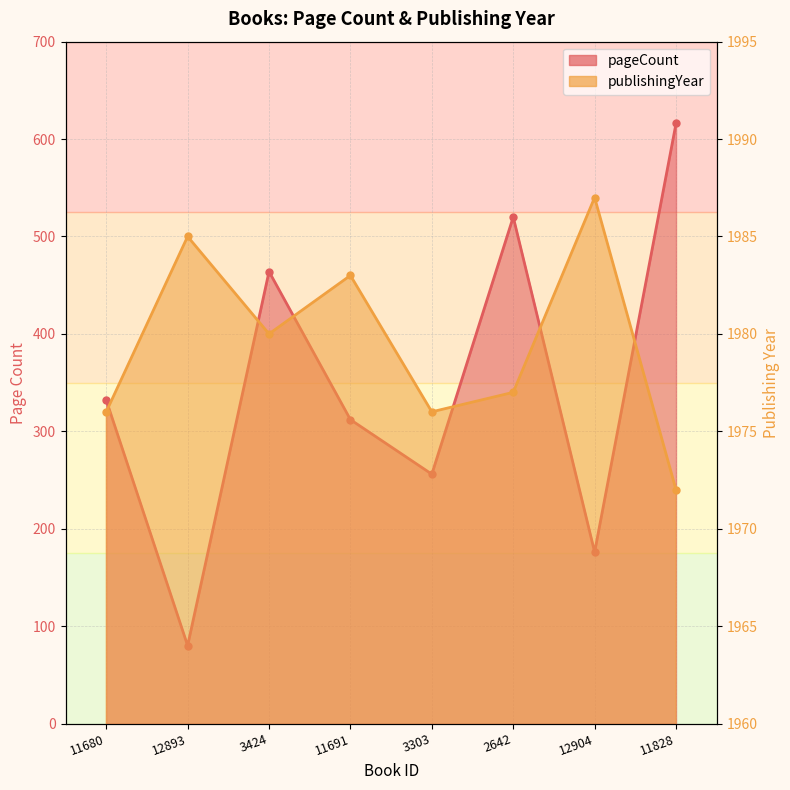

Between 2642 and 12904, which series saw the biggest shift?

pageCount